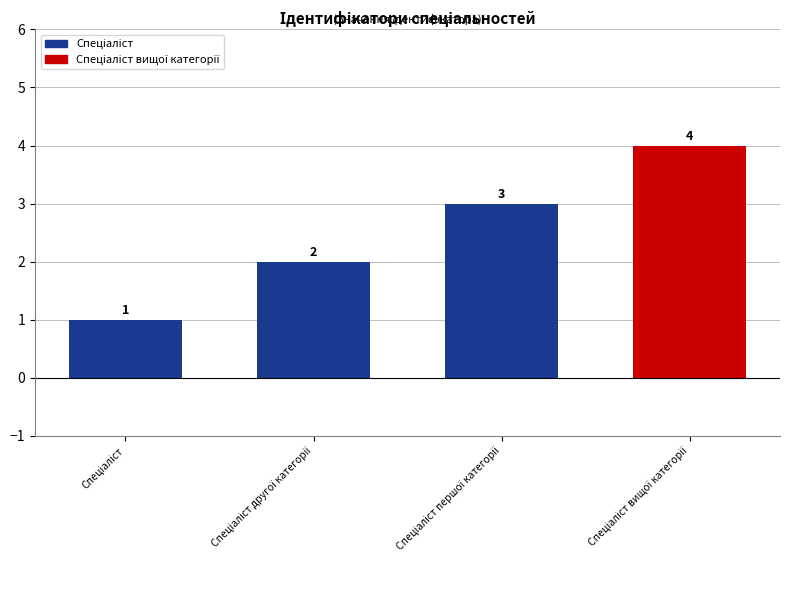

What is the value of the 3rd bar from the left?

3